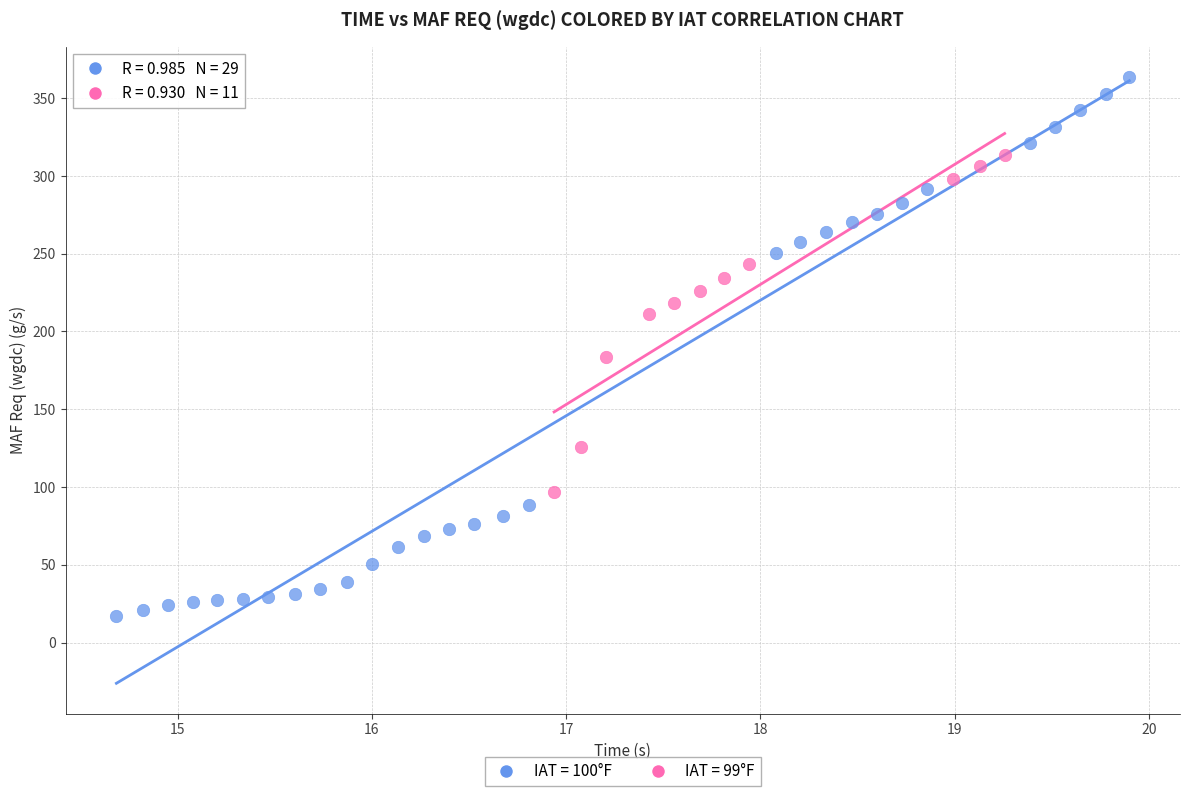

Which series has the largest Y range (max minus min)?

IAT = 100°F